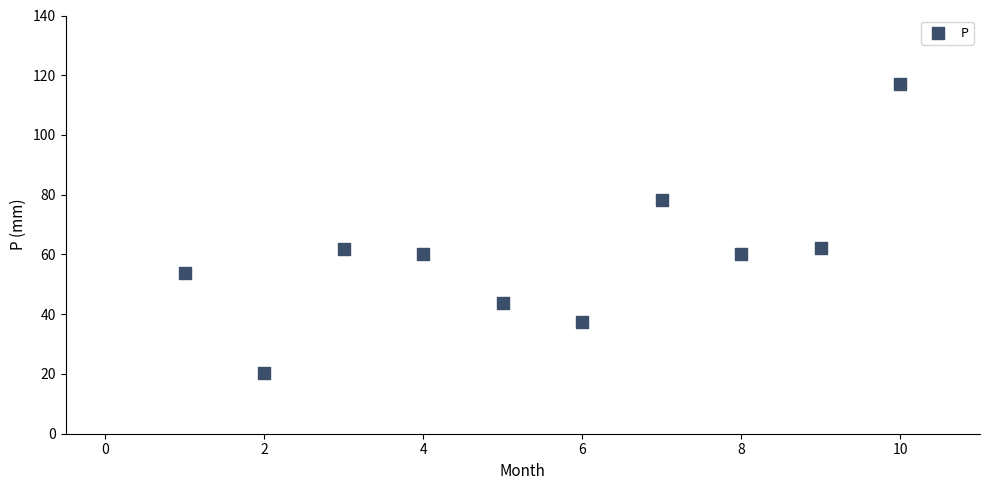

What is the average Y value?

59.5